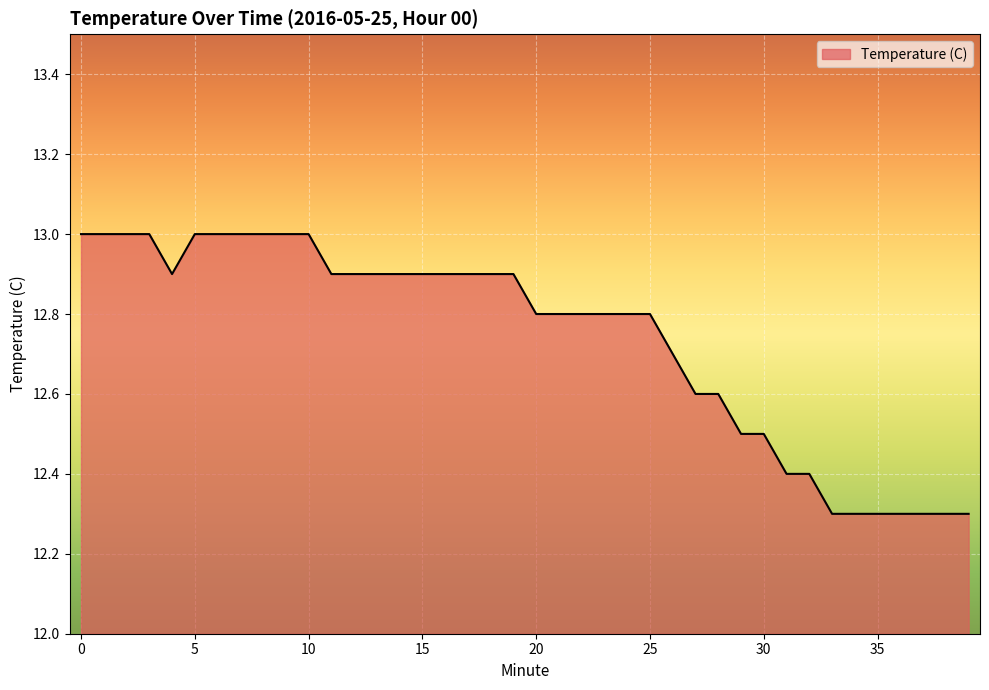

What is the maximum value shown in the chart?

13.0